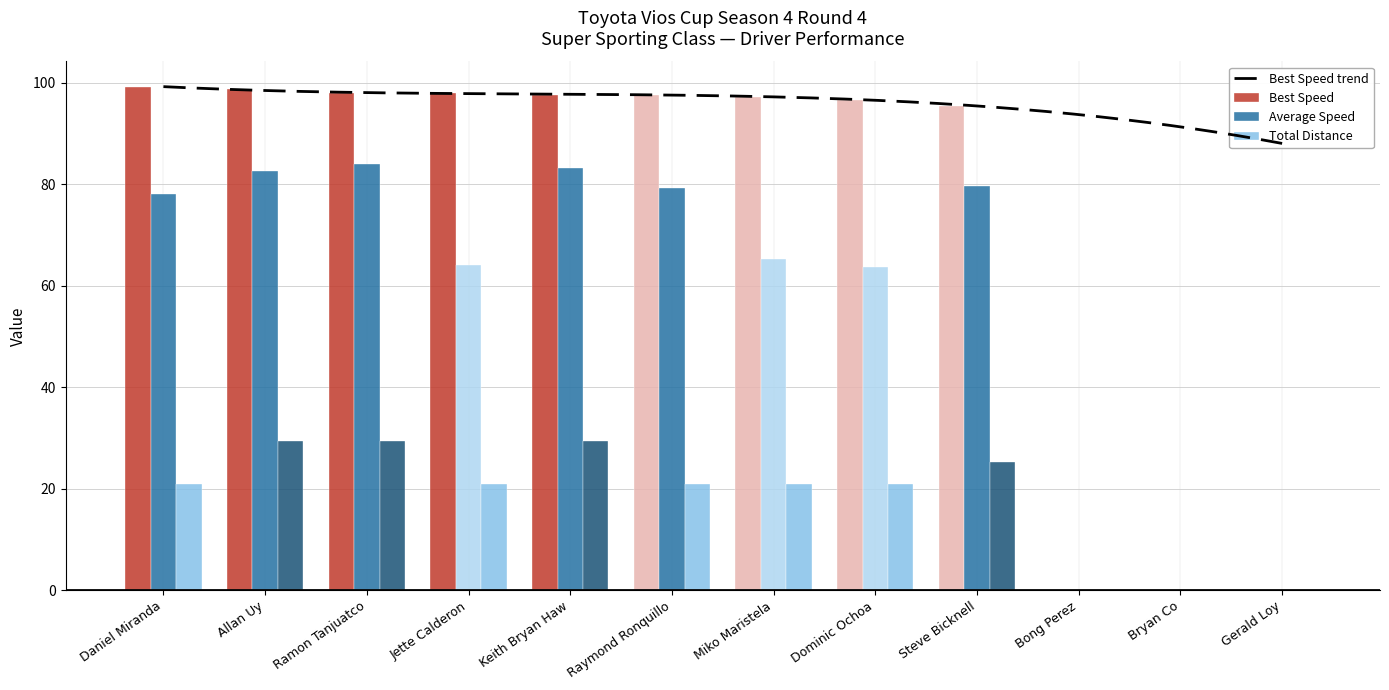

Is it true that Best Lap time equals 41.2 at Bong Perez?

False